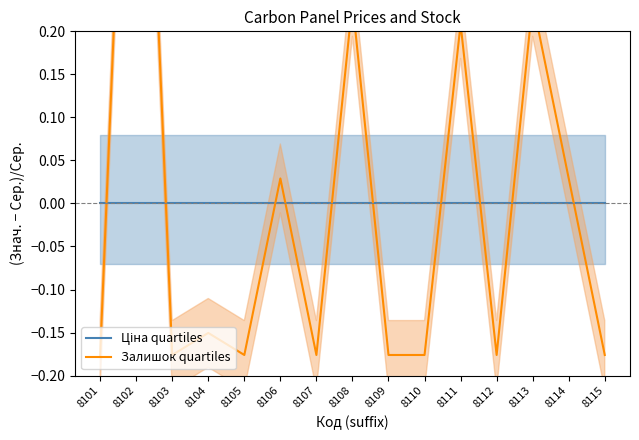

Which series changed the most between 8102 and 8103?

Залишок quartiles